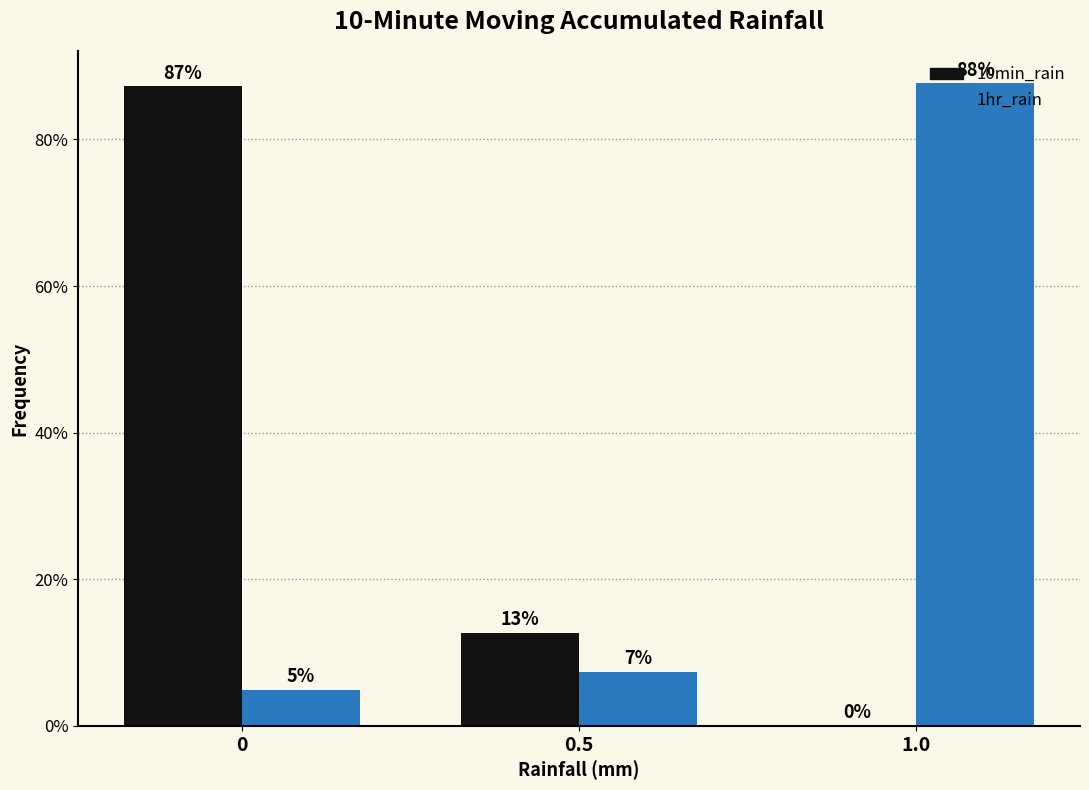

The 10min_rain series shows 51.3 at 0. True or false?

False